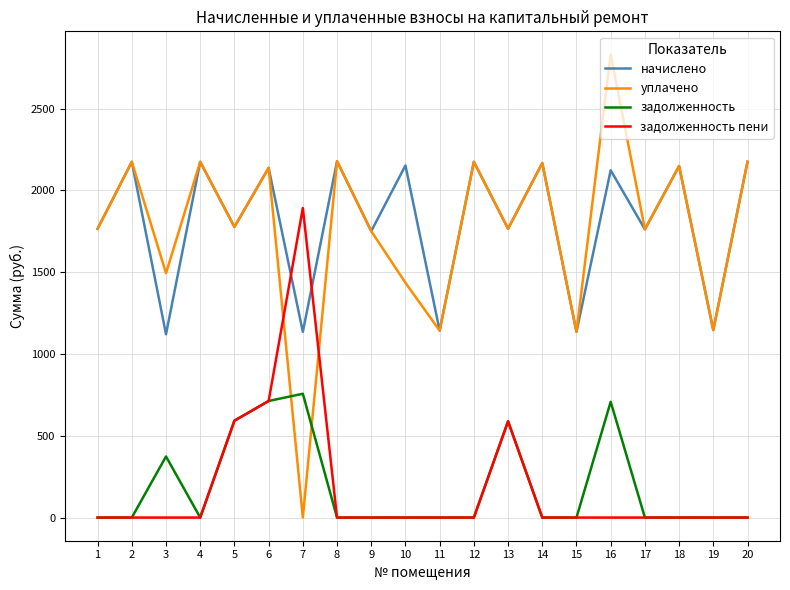

Which series has the largest range (max minus min)?

уплачено